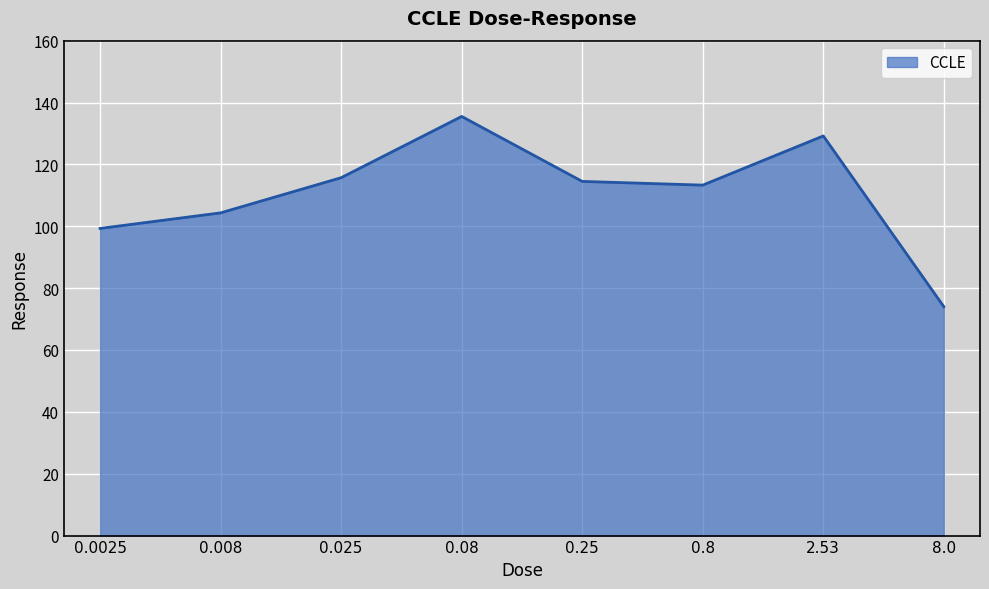

The value at 0.25 is 114.5. True or false?

True